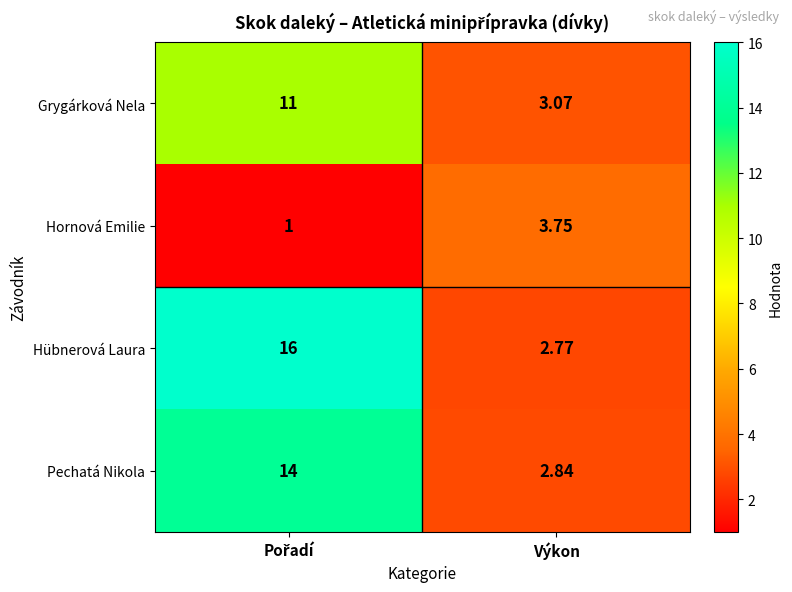

Where does the Hornová Emilie series first go above 3?

Výkon